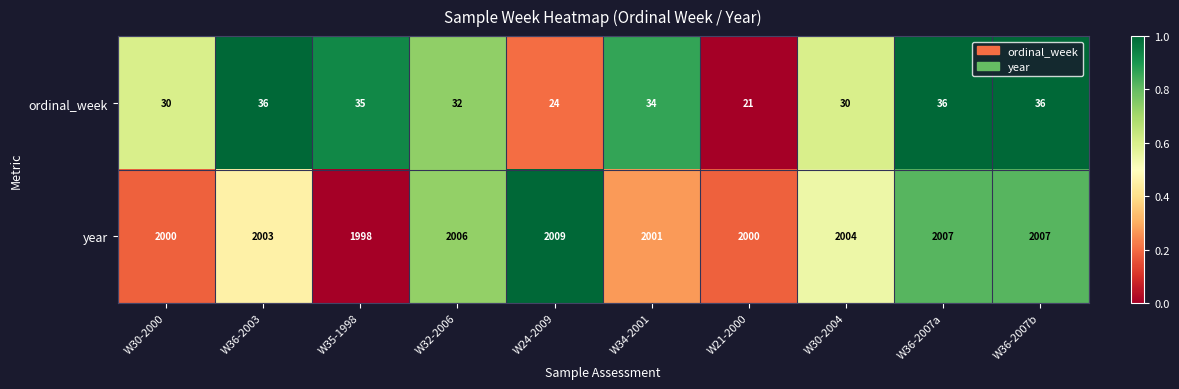

What is the approximate value of year at W35-1998?

1998